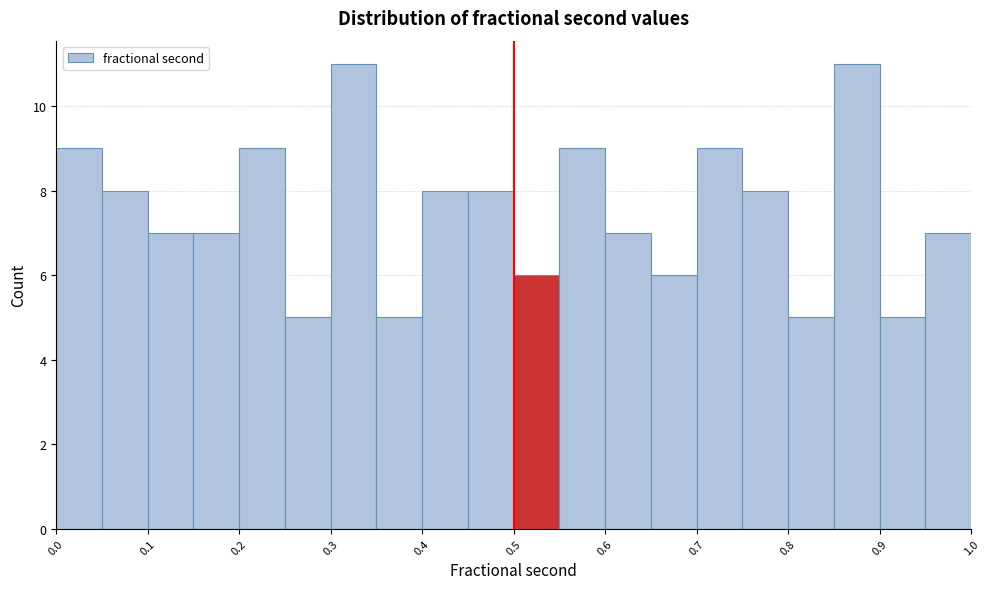

What is the height of the bar covering 0.75 to 0.80 on the x-axis? The values are not printed on the chart, so give them approximately, as read against the axis.

8